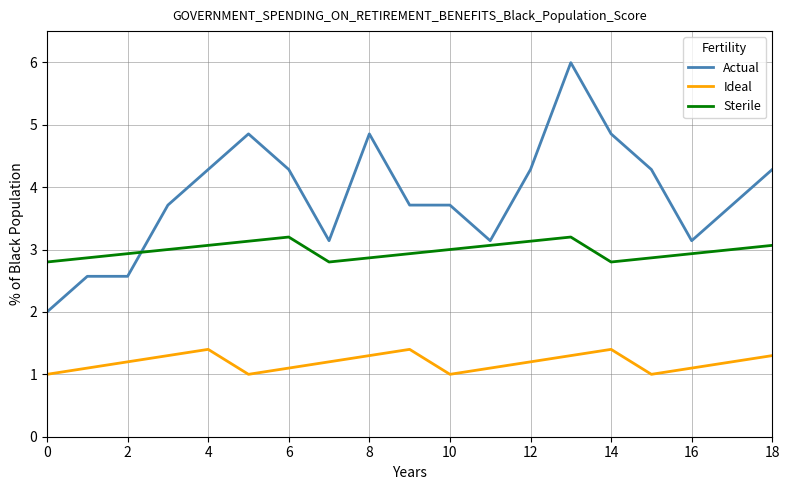

What are all the series names shown in the legend?

Actual, Ideal, Sterile